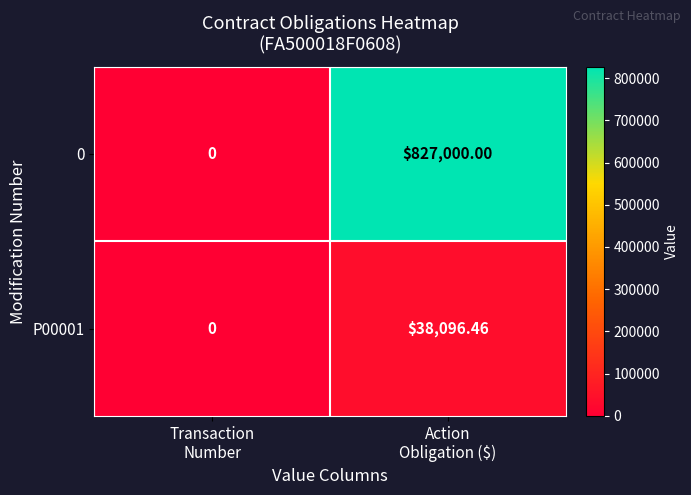

Count the number of data series in this chart.

2